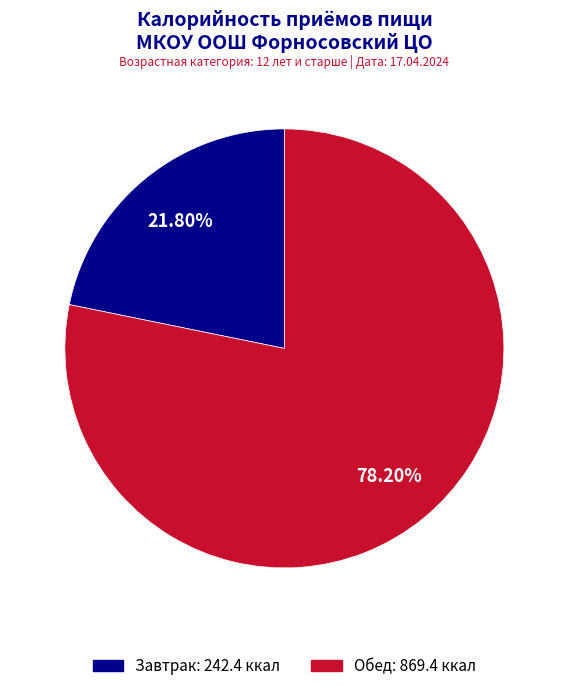

How many segments does this pie chart have?

2